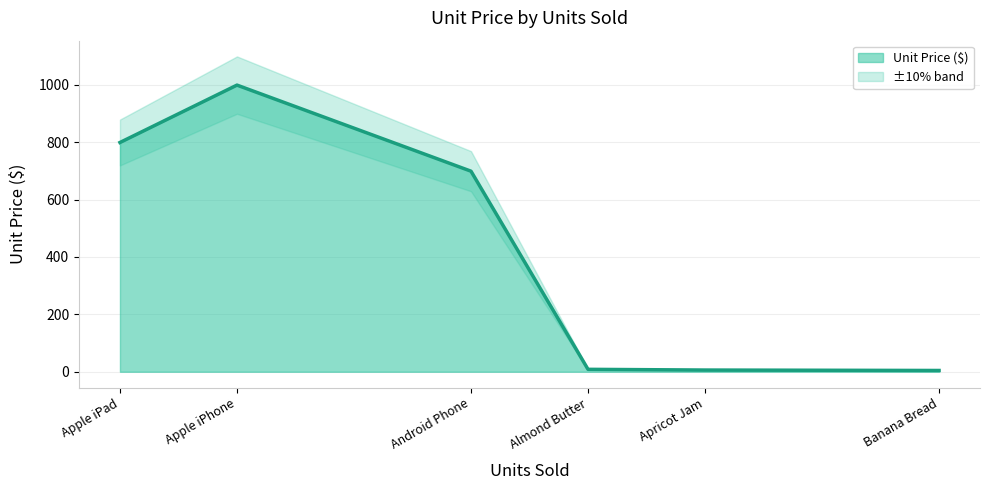

Is it true that Unit Price ($) equals 1372.0 at Apple iPhone?

False